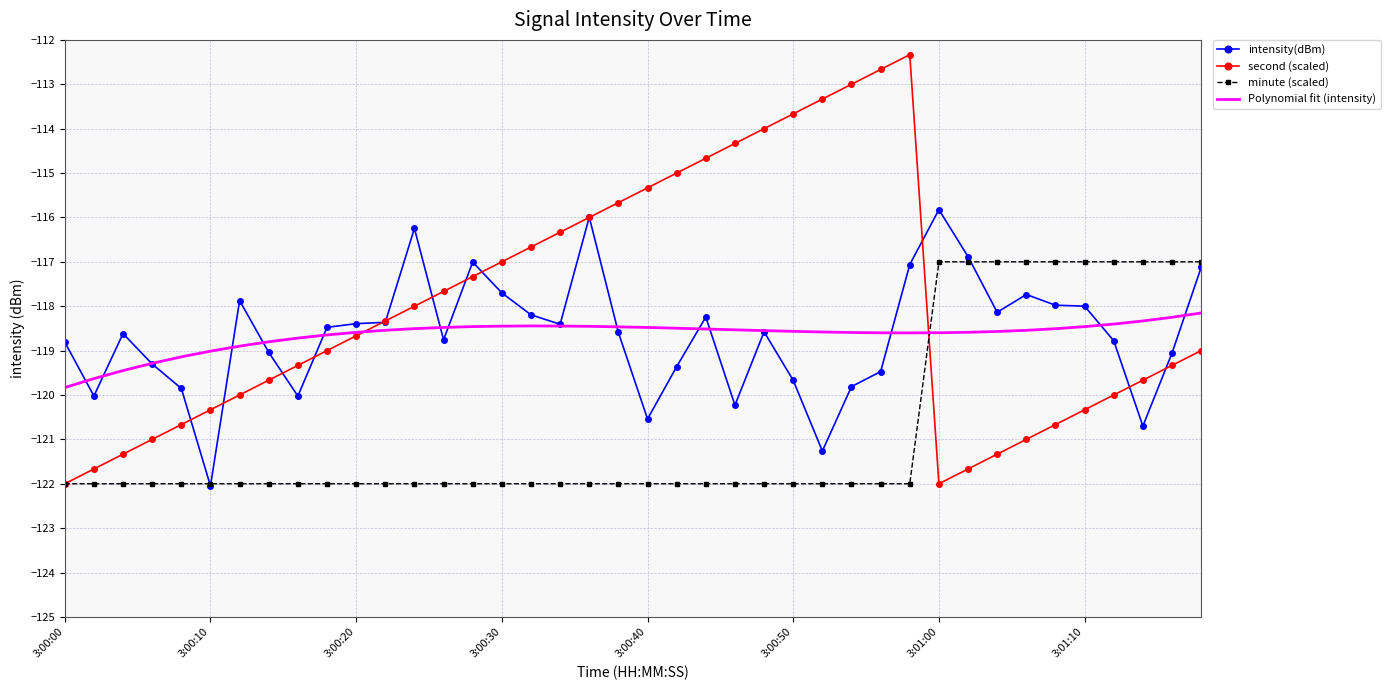

Which series has the largest range (max minus min)?

second (scaled)